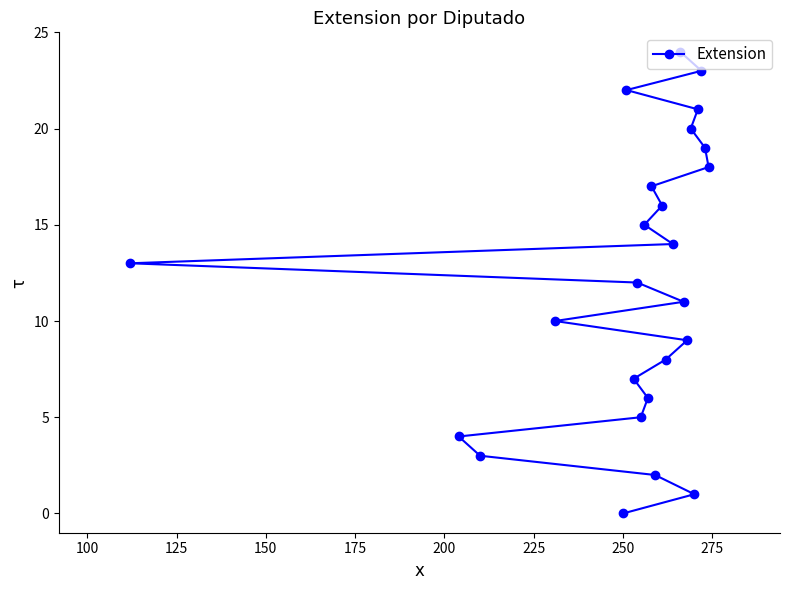

What is the maximum value shown in the chart?

24